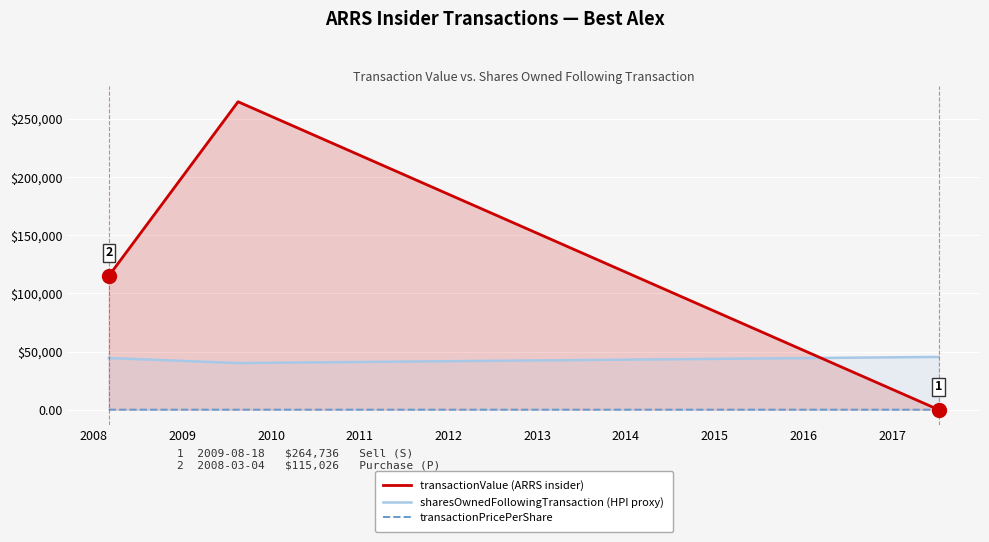

What are all the series names shown in the legend?

transactionValue (ARRS insider), sharesOwnedFollowingTransaction (HPI proxy), transactionPricePerShare